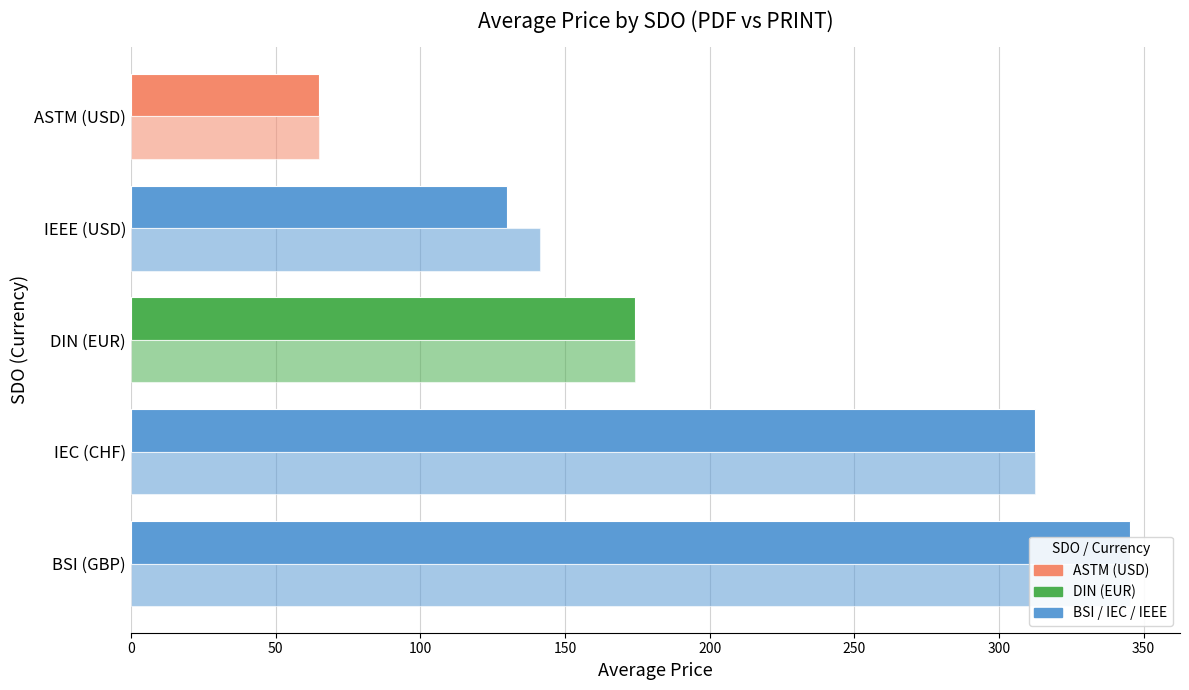

What is the difference between the second highest and second lowest values in the Price (PDF) series?

182.6